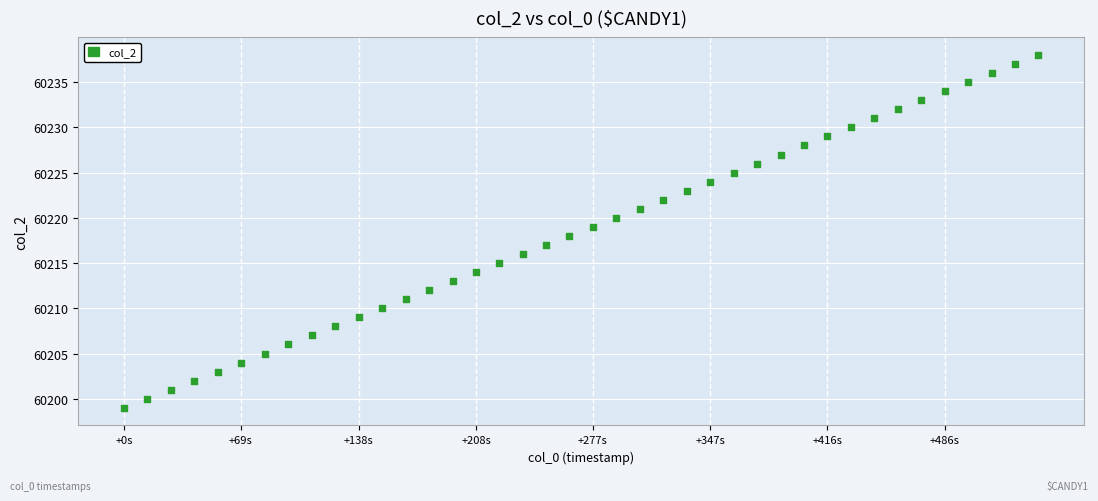

What is the range of Y values (max minus min)?

39